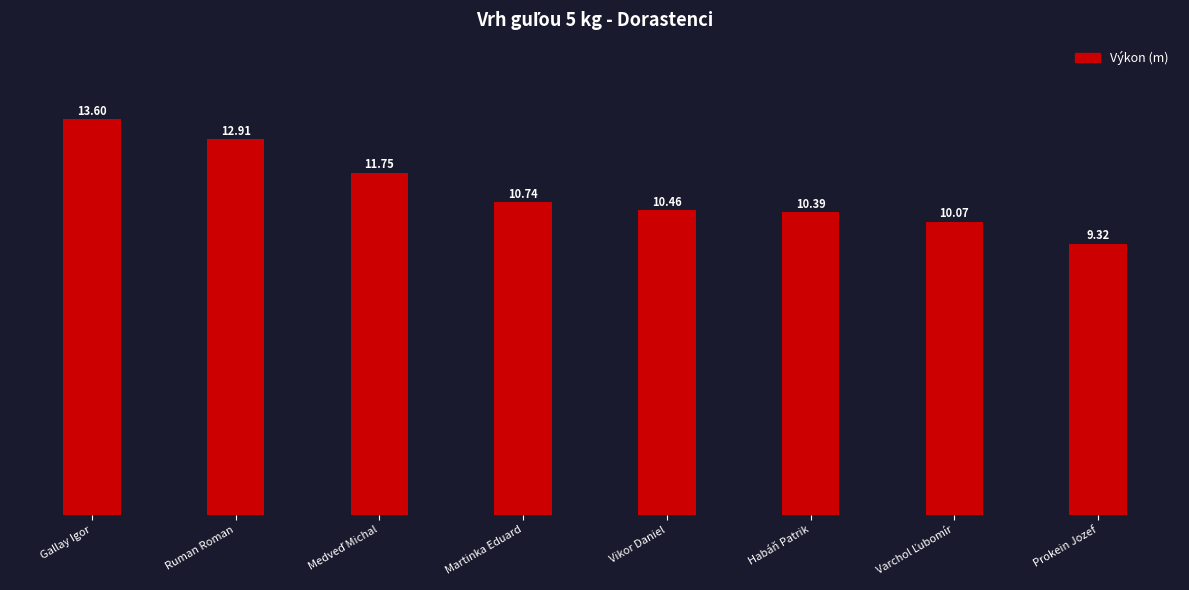

What position from the right is Habáň Patrik?

3